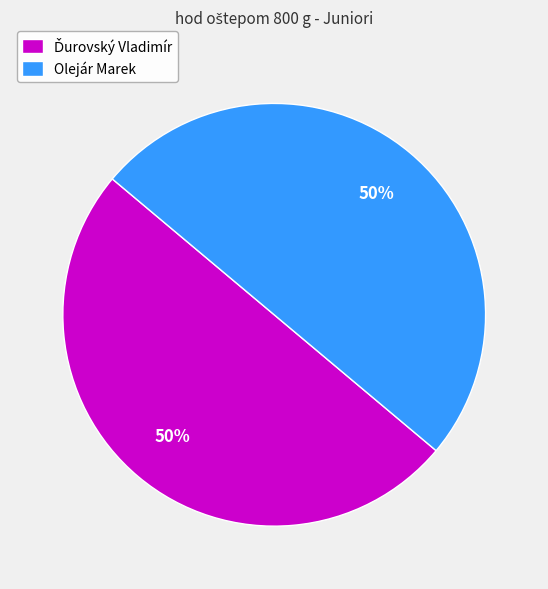

Count the number of slices in the pie.

2